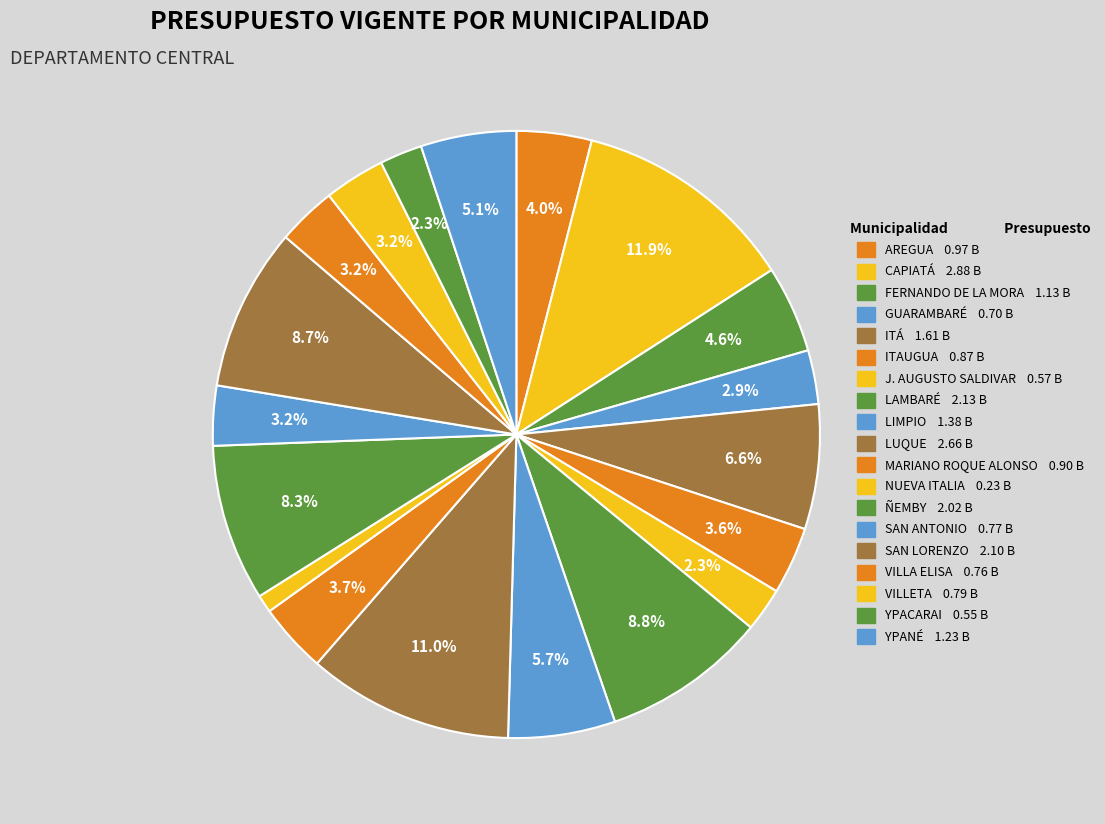

Rank the categories by value from lowest to highest.

NUEVA ITALIA, YPACARAI, J. AUGUSTO SALDIVAR, GUARAMBARÉ, VILLA ELISA, SAN ANTONIO, VILLETA, ITAUGUA, MARIANO ROQUE ALONSO, AREGUA, FERNANDO DE LA MORA, YPANÉ, LIMPIO, ITÁ, ÑEMBY, SAN LORENZO, LAMBARÉ, LUQUE, CAPIATÁ